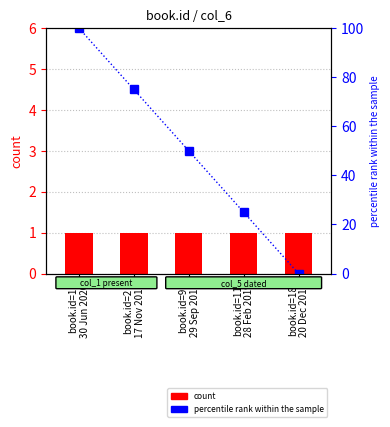

At which category is the sum across all series the highest?

book.id=1
30 Jun 2020